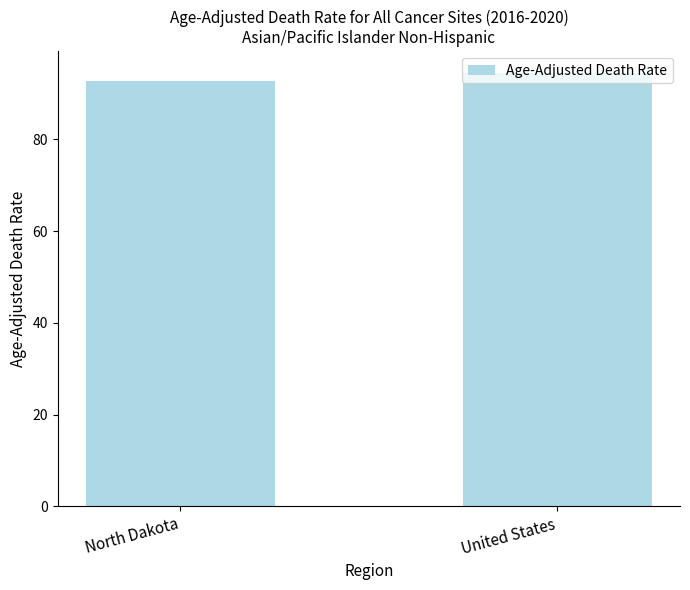

What is the greatest value displayed?

94.5